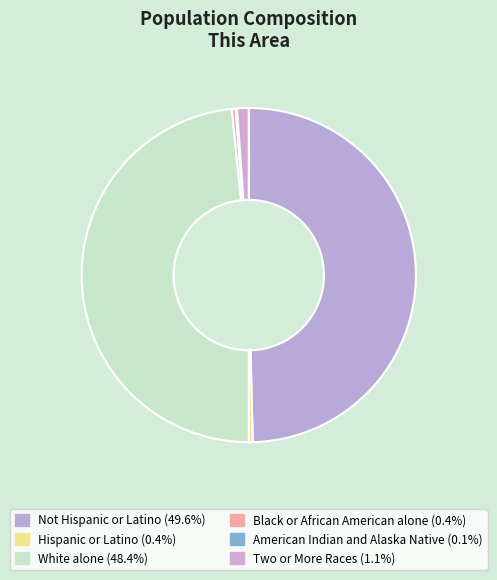

What percentage is NOT represented by American Indian and Alaska Native?

99.9%